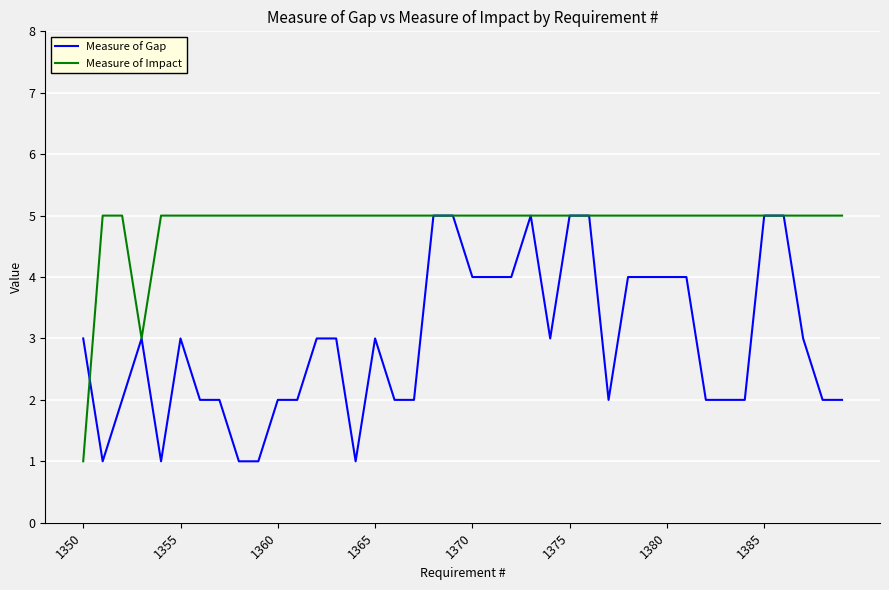

What is the highest value of the Measure of Gap series?

5